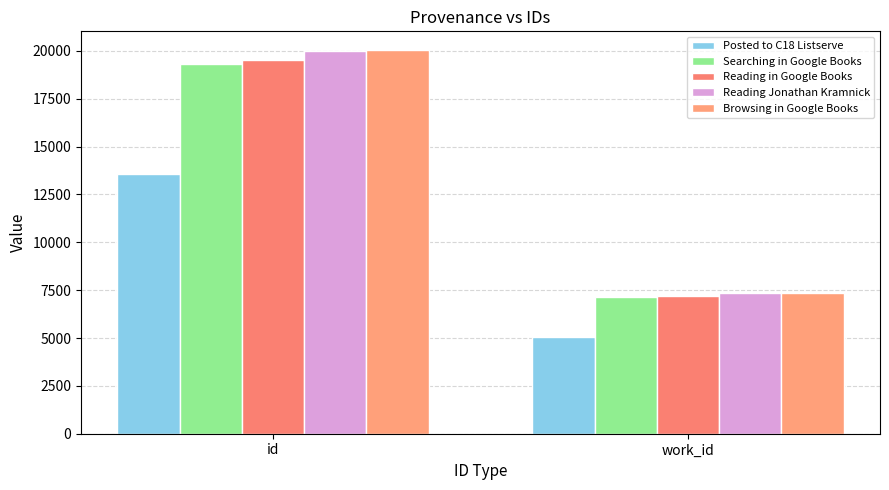

Reading left to right, extract all data points from this chart.

Posted to C18 Listserve: 13563	5056
Searching in Google Books: 19325	7128
Reading in Google Books: 19524	7175
Reading Jonathan Kramnick: 20023	7363
Browsing in Google Books: 20024	7364